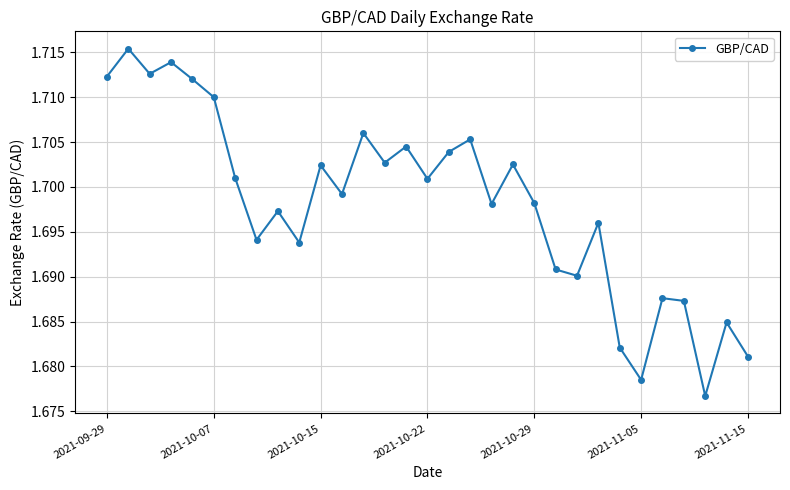

How many points are lower than both their immediate neighbors (excluding endpoints)?

10